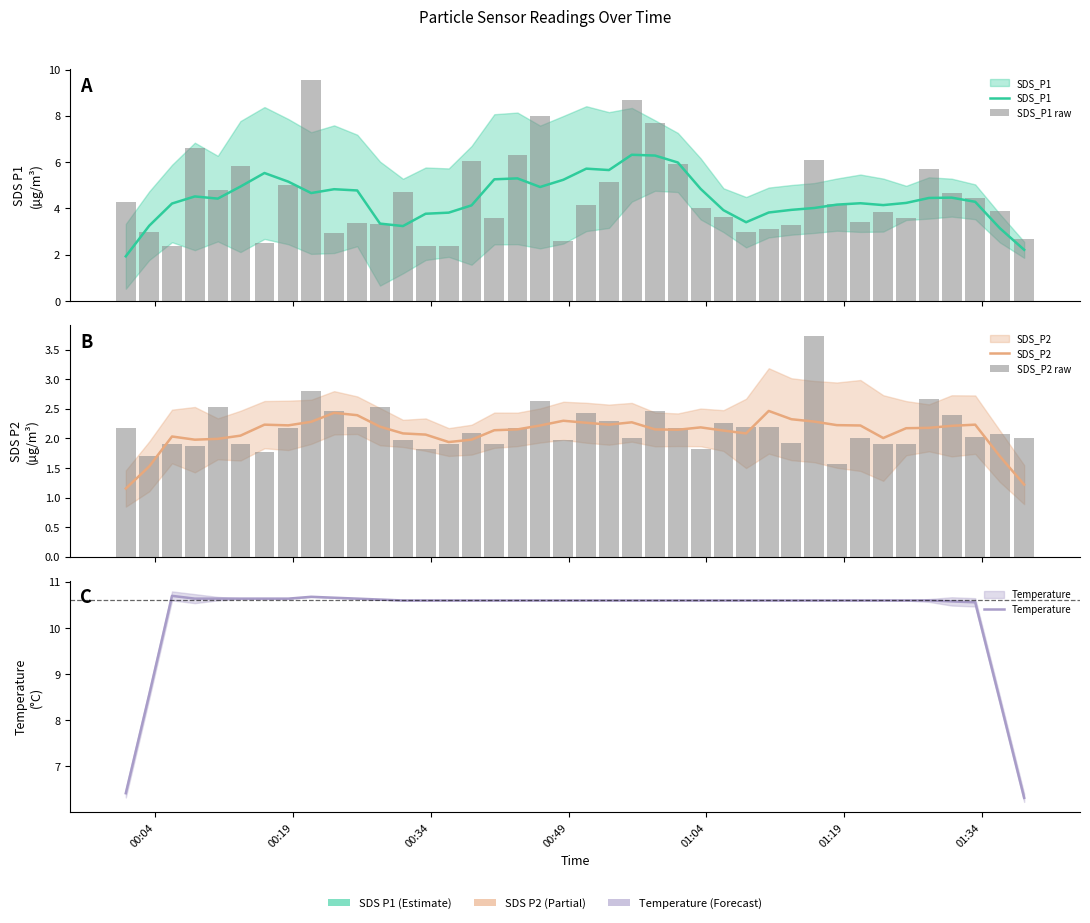

The value of SDS_P2 raw at 9 is 4.4. True or false?

False